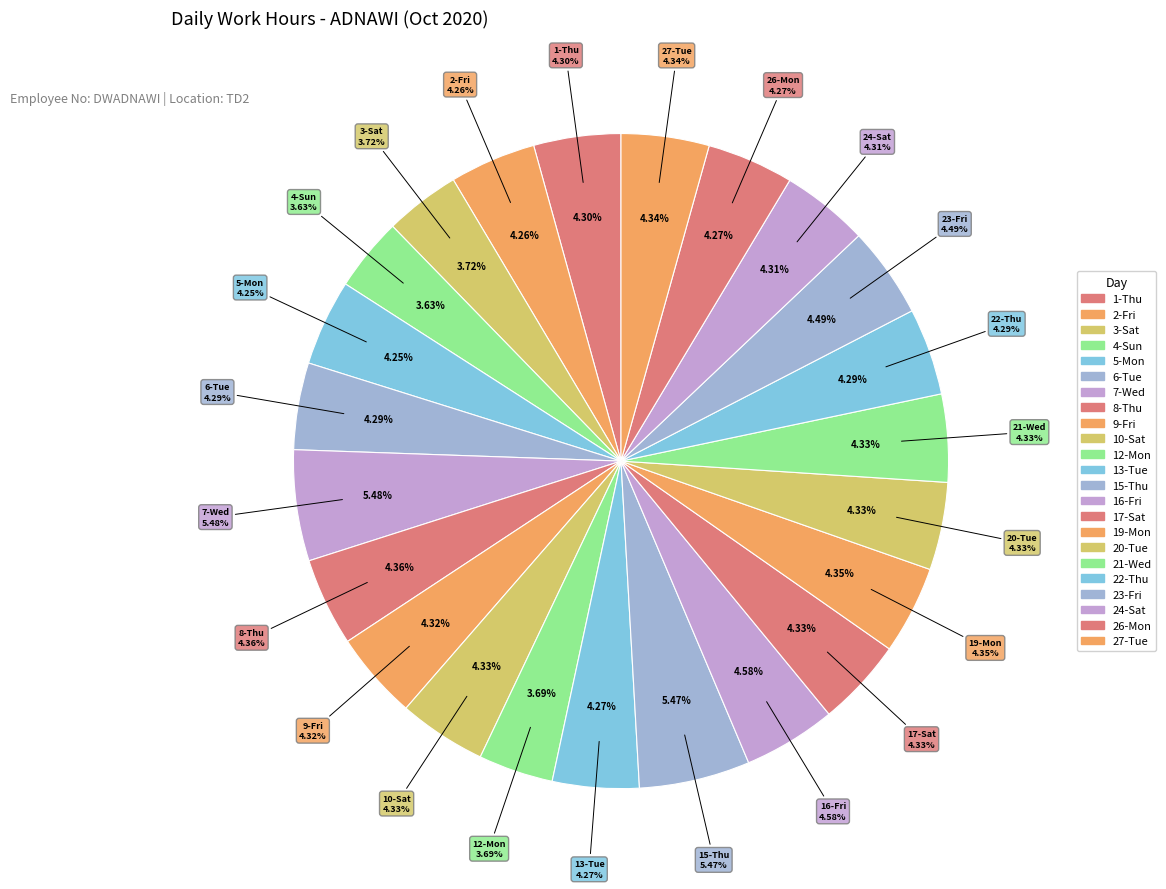

How many slices are in this pie chart?

23